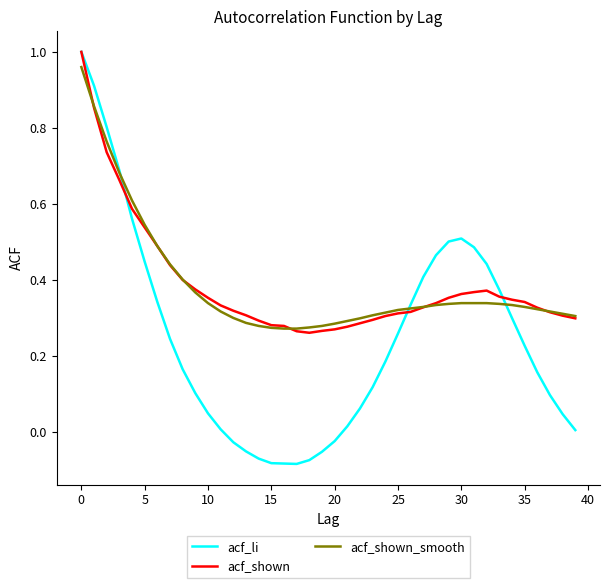

Which series has the widest spread of values?

acf_li